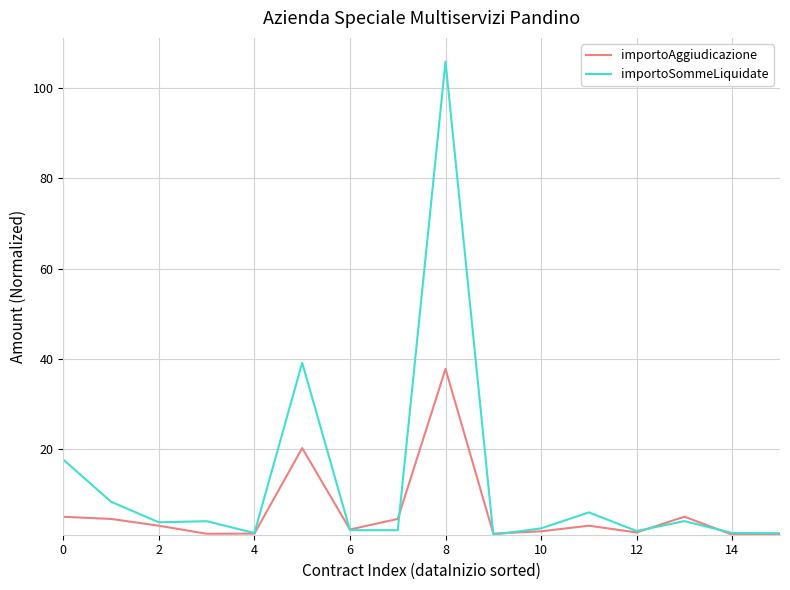

What is the difference between the second highest and second lowest values in the importoAggiudicazione series?

19.2